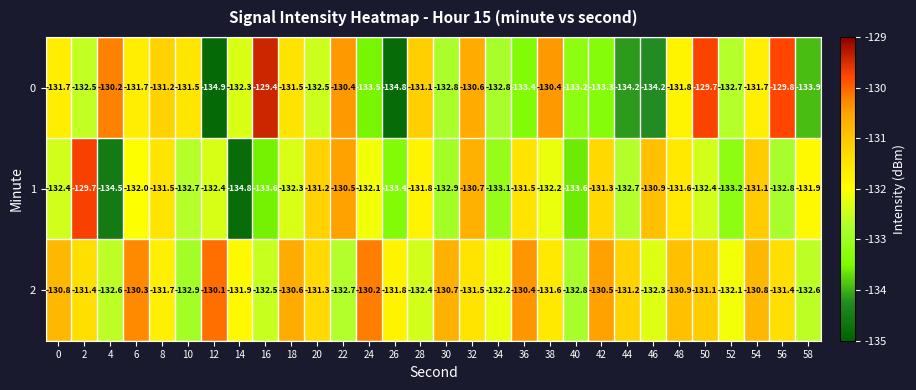

Is it true that 2 equals -131.9 at 14?

True